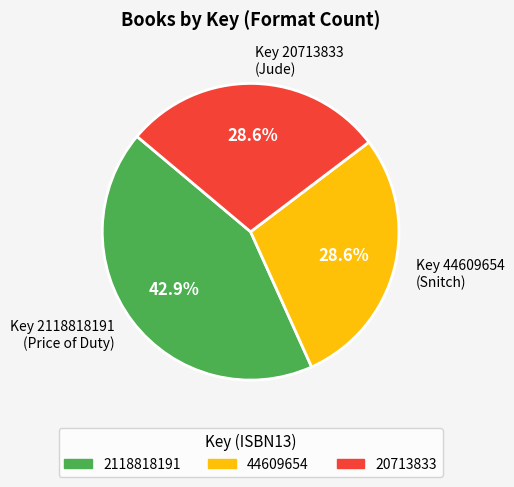

Which slice is the largest?

Key 2118818191 (Price of Duty)